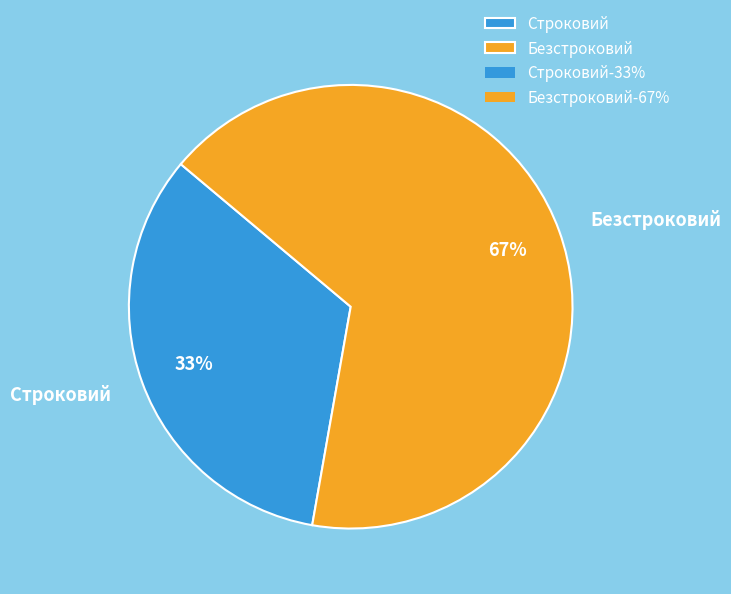

To the nearest percent, what percentage of the pie is Безстроковий?

67%